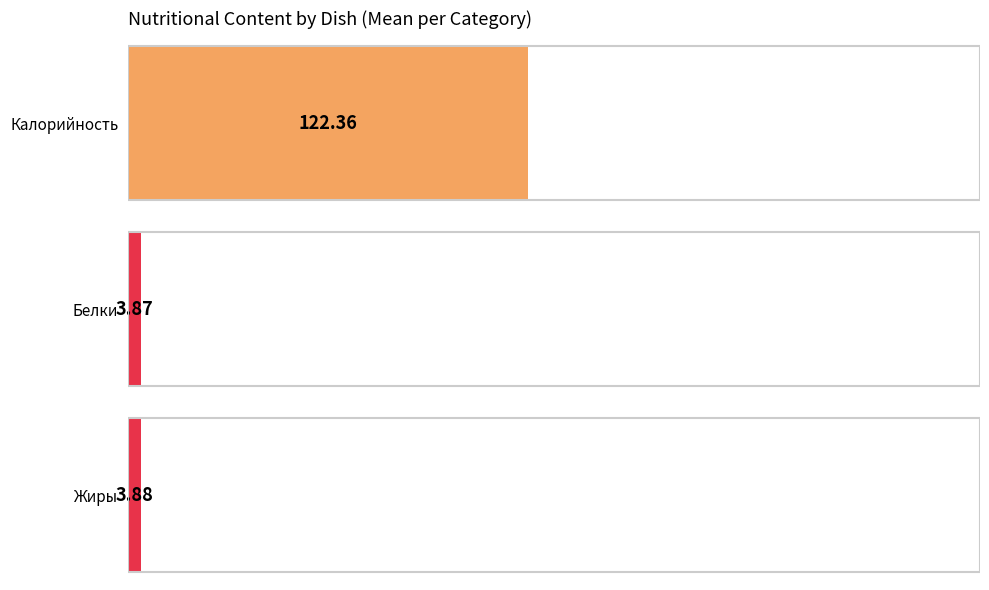

Which series has the largest total across all categories?

Калорийность